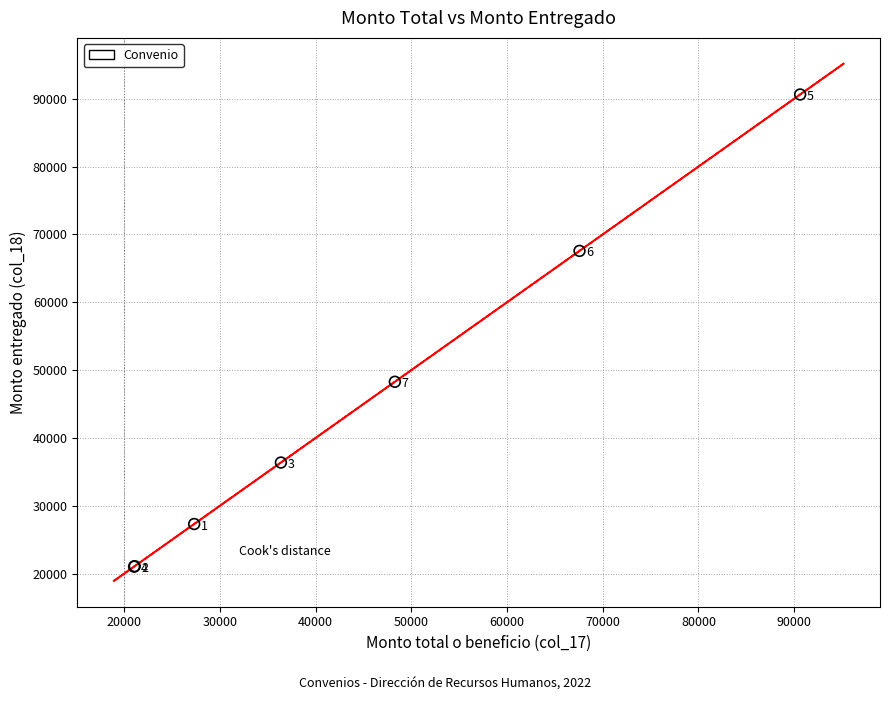

What Y value in the scatter plot is closest to 55829?

48279.4